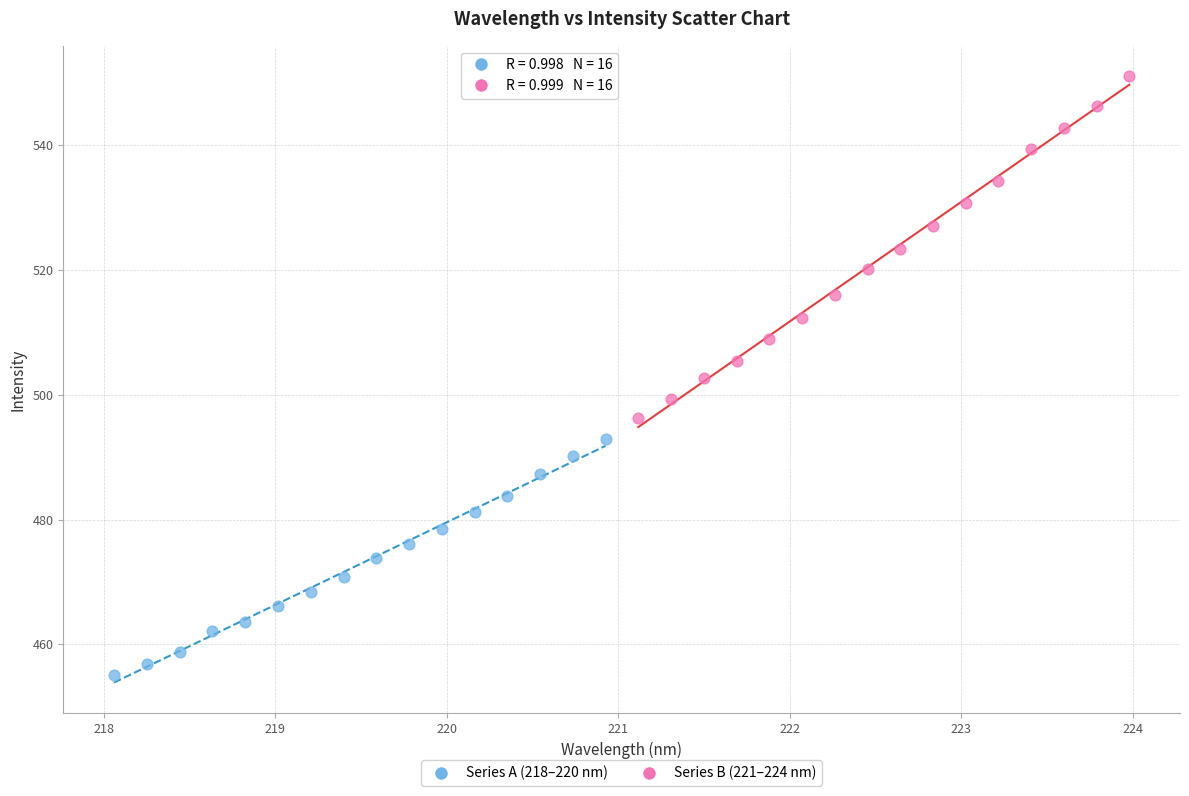

Which series contains the highest Y value?

Series B (221–224 nm)